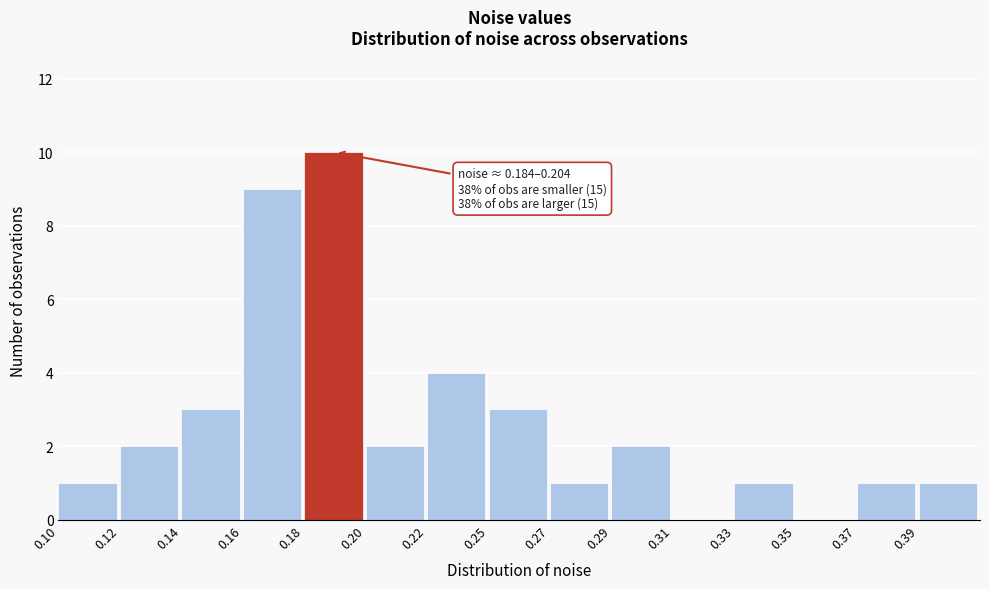

Reading left to right, what are all the values shown in this chart?

0.10=1	0.12=2	0.14=3	0.16=9	0.18=10	0.20=2	0.22=4	0.25=3	0.27=1	0.29=2	0.31=0	0.33=1	0.35=0	0.37=1	0.39=1